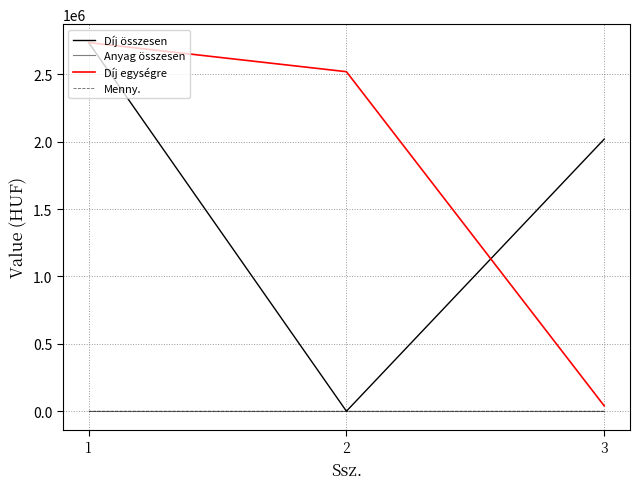

Does the chart display data point markers on the line(s)?

No